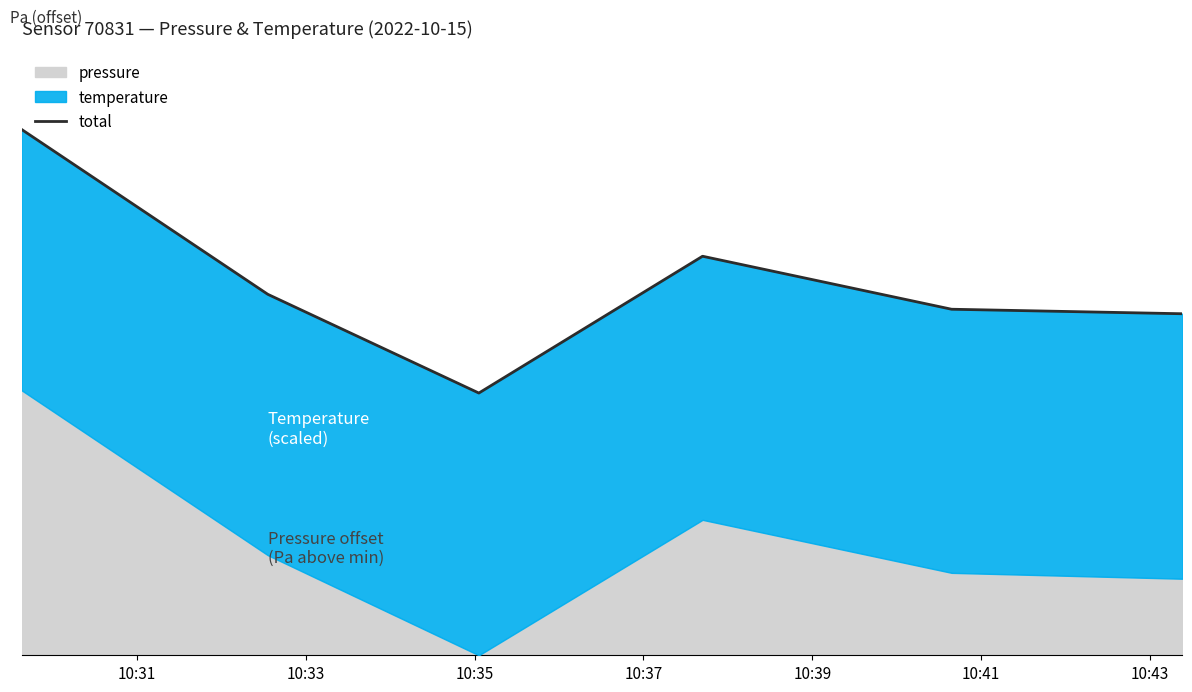

How many interior local valleys (lower than both neighbors) does the data have?

1